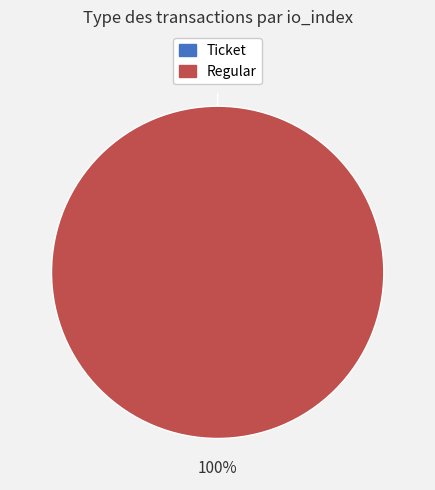

Which category has the biggest portion of the pie?

Regular